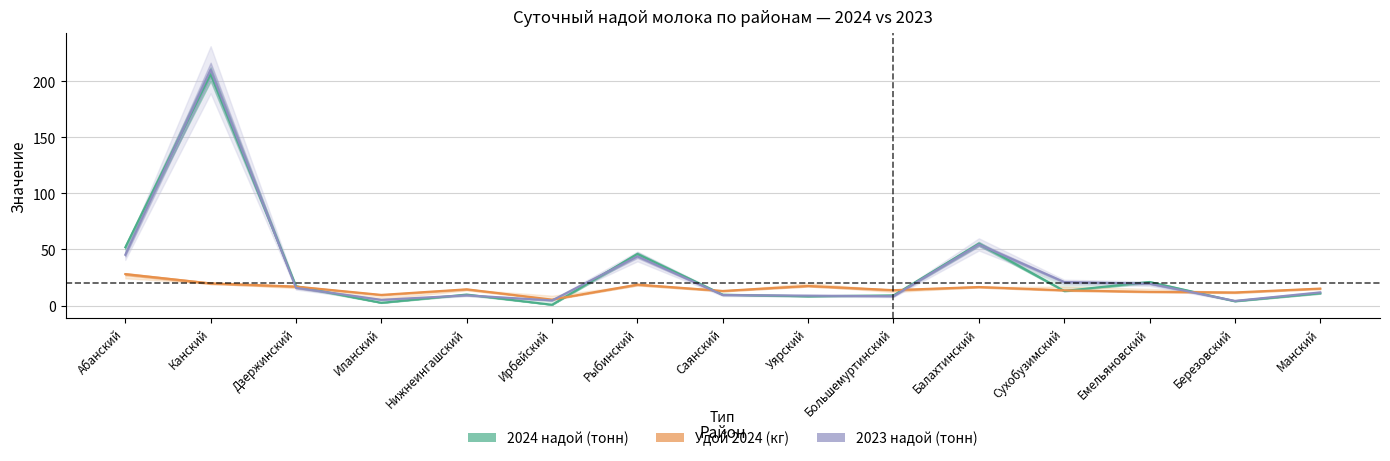

Reading left to right, transcribe all the data shown in this chart.

2024 надой (тонн): Абанский=51.9	Канский=206.4	Дзержинский=17.2	Иланский=2.4	Нижнеингашский=9.8	Ирбейский=0.7	Рыбинский=46.0	Саянский=9.7	Уярский=8.2	Большемуртинский=9.1	Балахтинский=55.1	Сухобузимский=13.0	Емельяновский=21.0	Березовский=3.8	Манский=10.9
Удой 2024 (кг): Абанский=28.0	Канский=19.8	Дзержинский=16.9	Иланский=9.5	Нижнеингашский=14.5	Ирбейский=5.3	Рыбинский=18.7	Саянский=13.0	Уярский=17.4	Большемуртинский=13.7	Балахтинский=16.5	Сухобузимский=13.5	Емельяновский=12.2	Березовский=11.7	Манский=15.1
2023 надой (тонн): Абанский=45.2	Канский=210.4	Дзержинский=15.7	Иланский=5.1	Нижнеингашский=9.1	Ирбейский=4.6	Рыбинский=43.8	Саянский=9.4	Уярский=8.8	Большемуртинский=8.3	Балахтинский=54.5	Сухобузимский=20.9	Емельяновский=19.5	Березовский=4.1	Манский=11.7